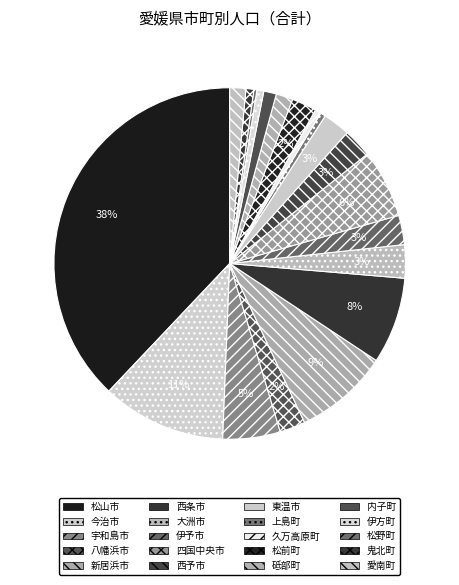

To the nearest percent, what is the combined percentage of 四国中央市 and 久万高原町?

7%